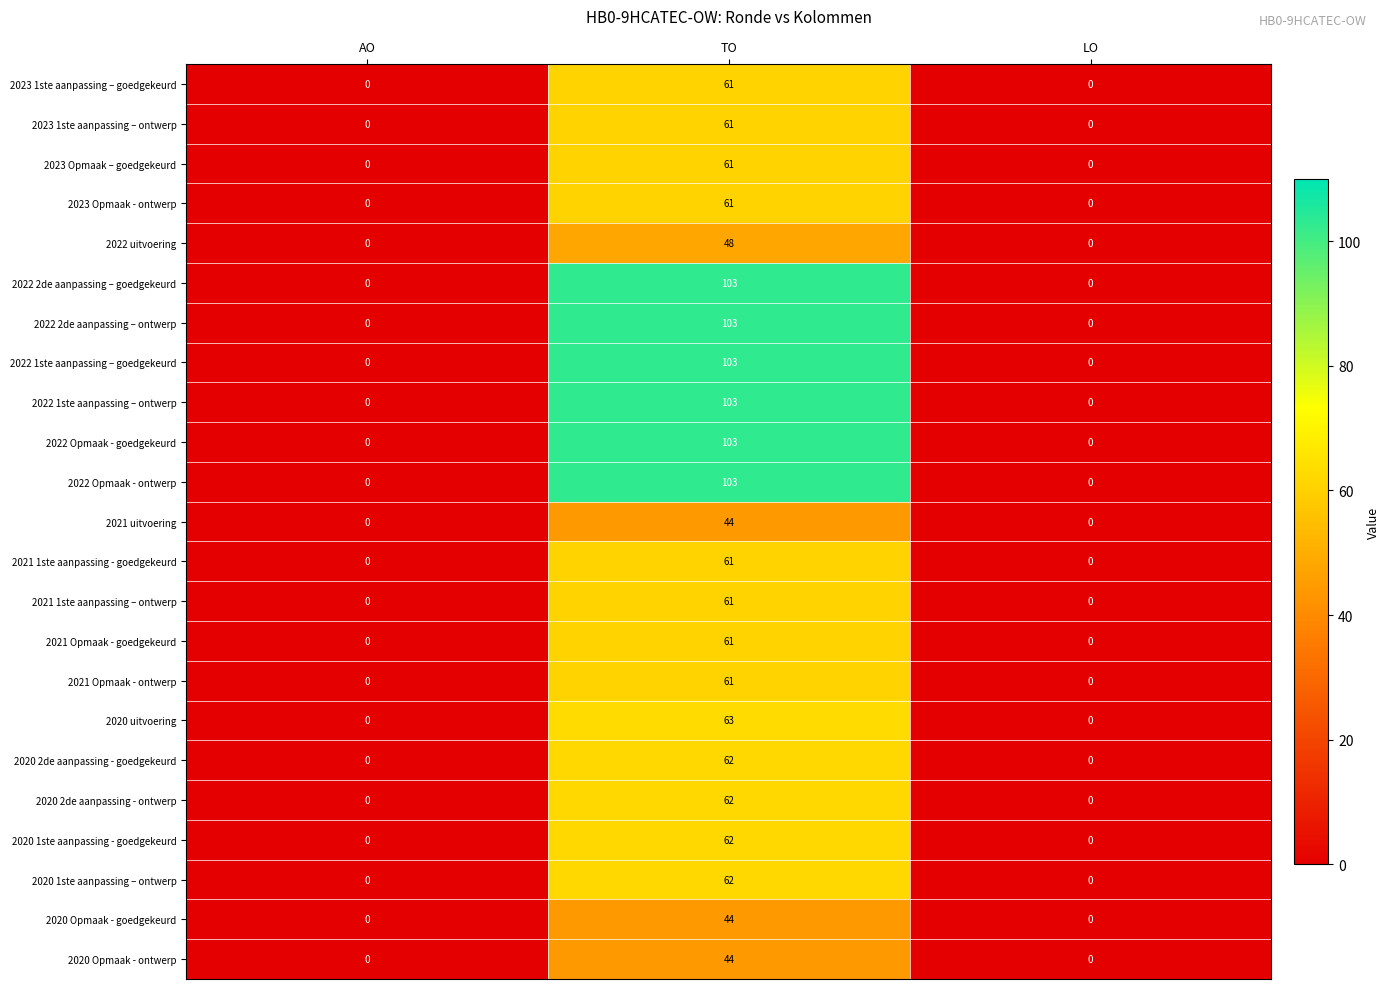

At which category does the chart reach its peak across all series?

TO